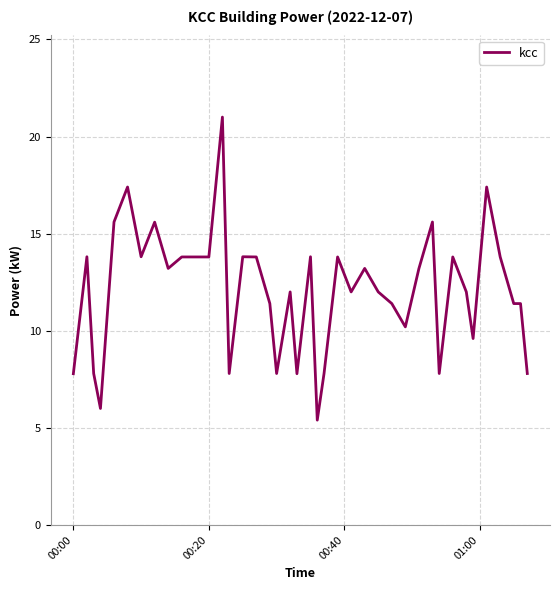

What is the minimum value shown in the chart?

5.4